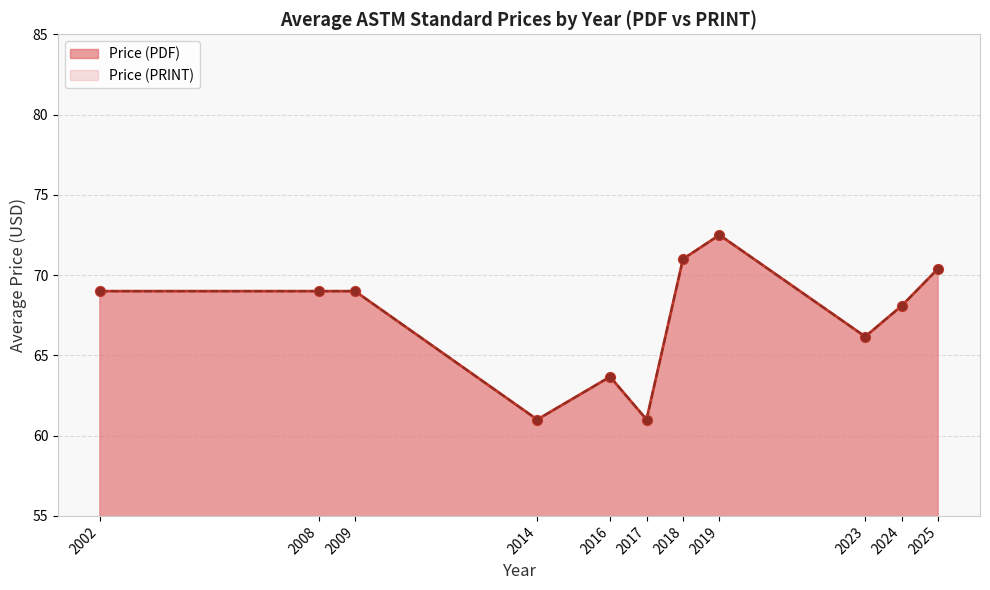

Which series contains the highest Y value?

Price (PDF)